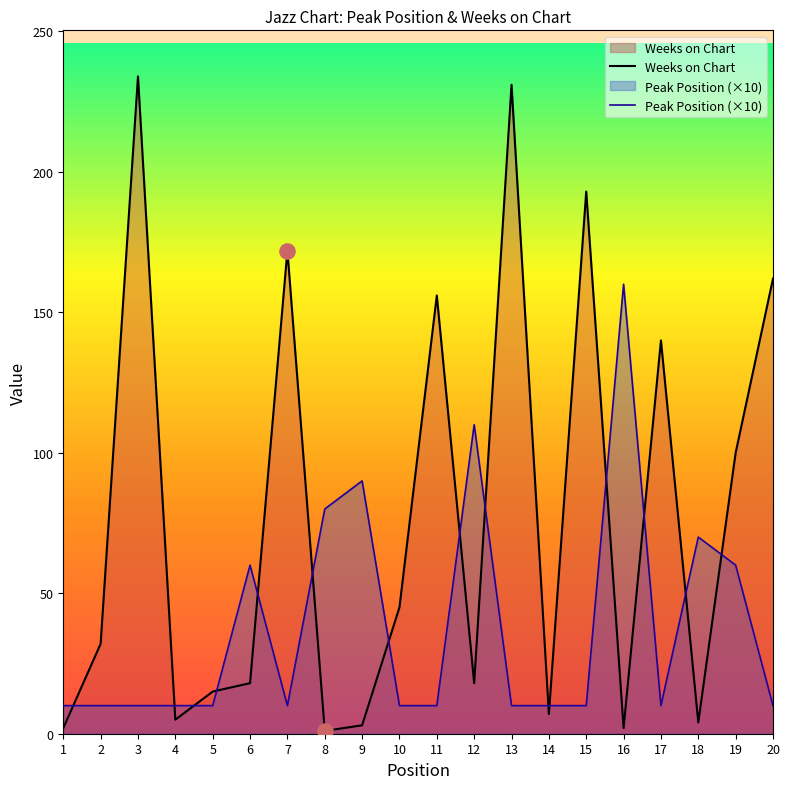

At how many categories does at least one series exceed 71?

12